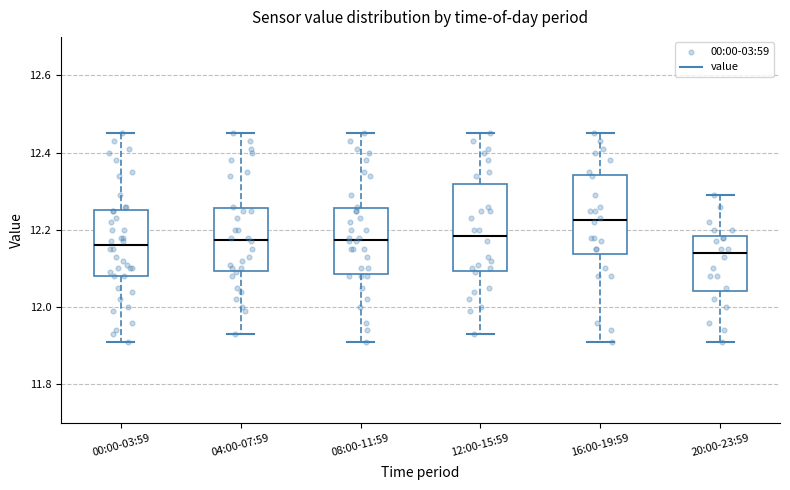

Which box is the tallest, from its lower edge to its upper edge?

12:00-15:59